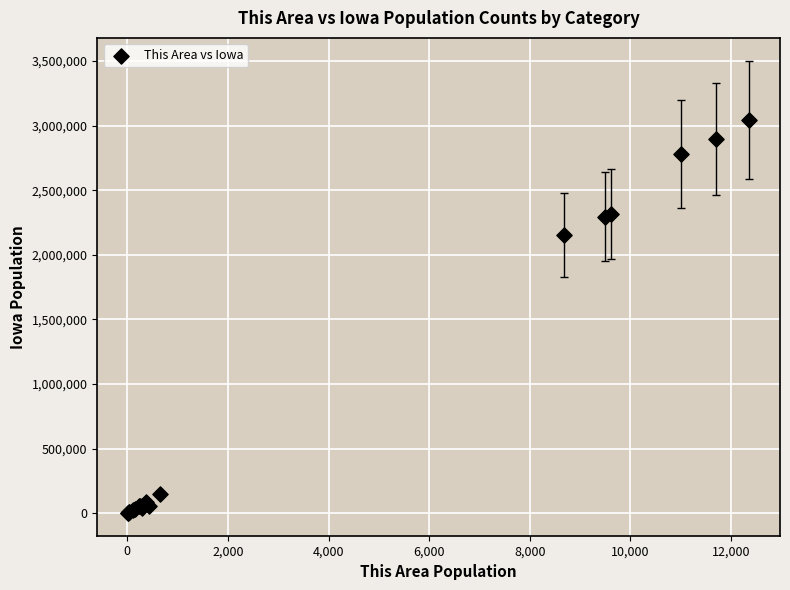

What Y value in the scatter plot is closest to 1523832?

2154676